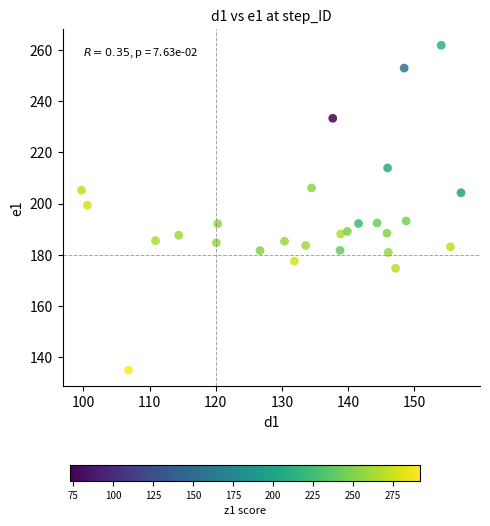

What is the range of X values (max minus min)?

57.4